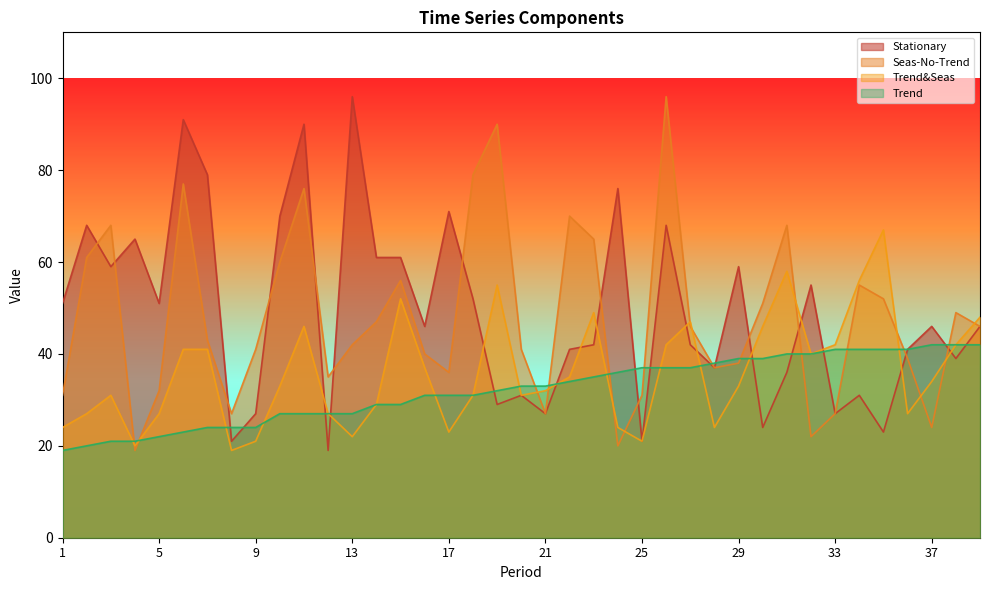

Is the value of Seas-No-Trend at 26 greater than the value of Trend at 11?

Yes